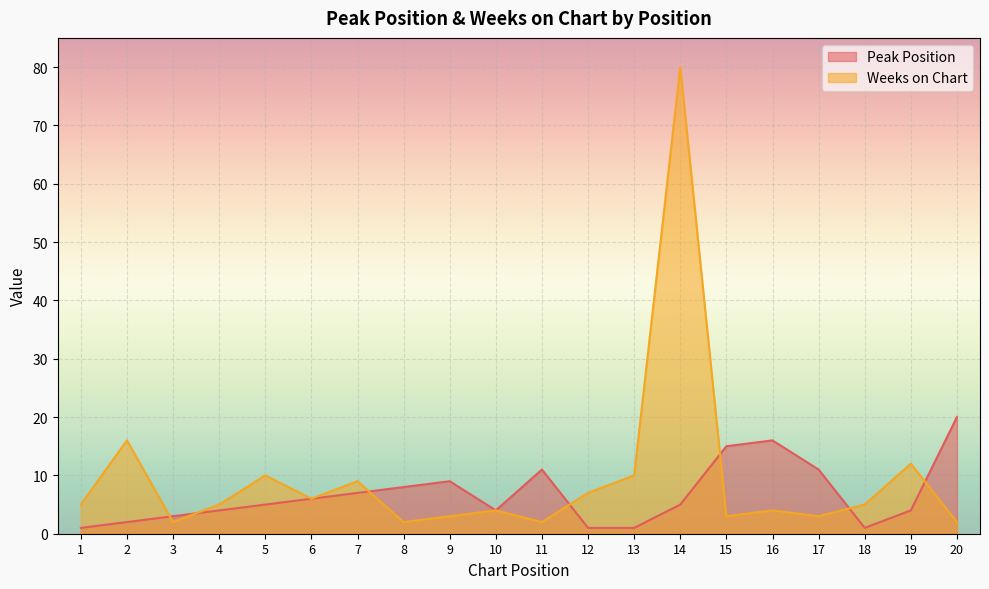

Between 11 and 19, which series saw the biggest shift?

Weeks on Chart